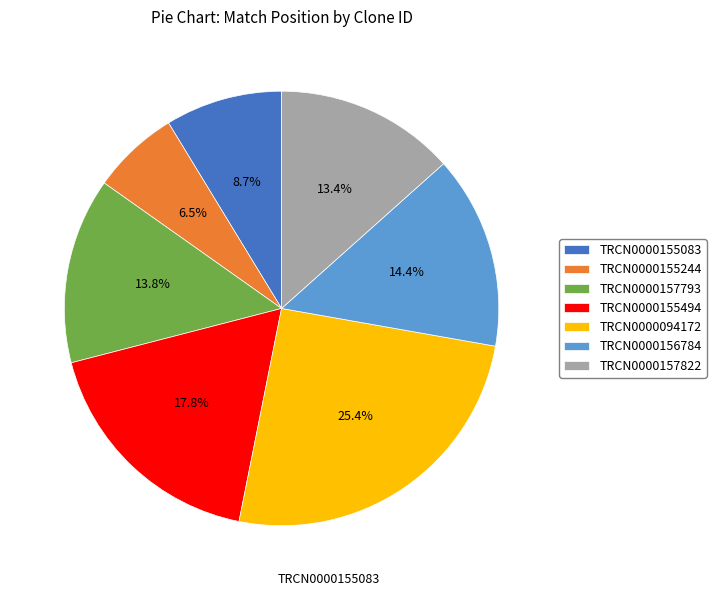

Combined, do TRCN0000156784 and TRCN0000155244 account for over 50%?

No